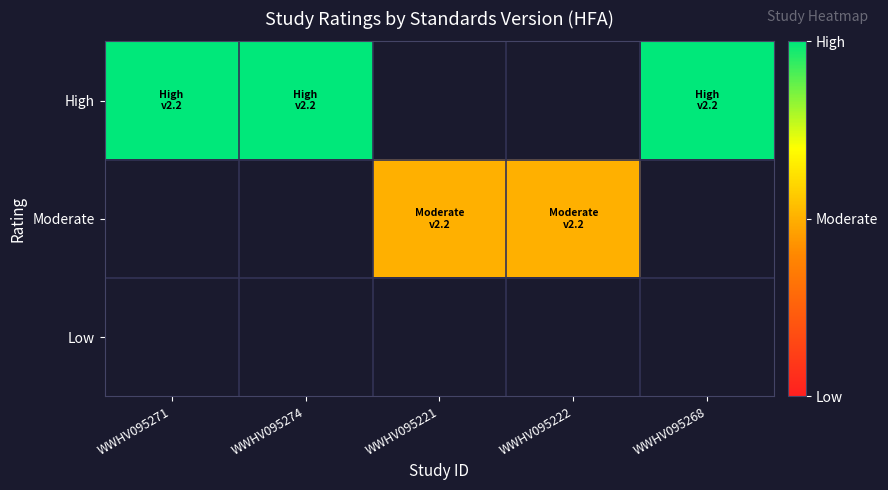

What is the smallest value displayed?

1.0